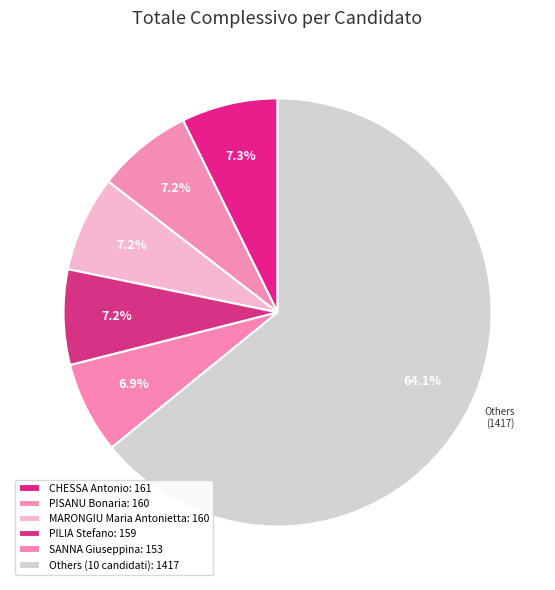

How many slices are in this pie chart?

6